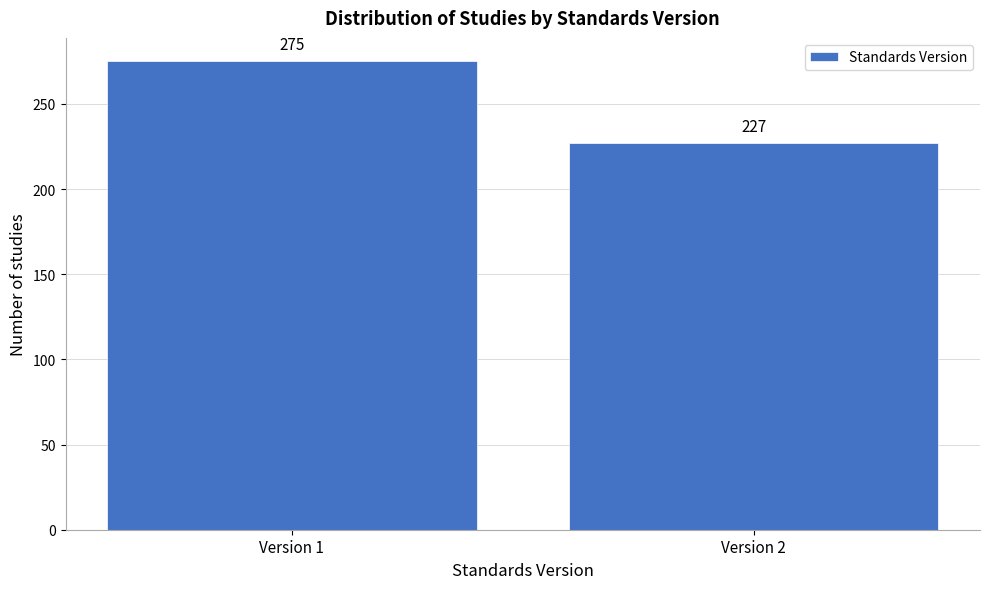

Reading left to right, what are all the values shown in this chart?

275	227